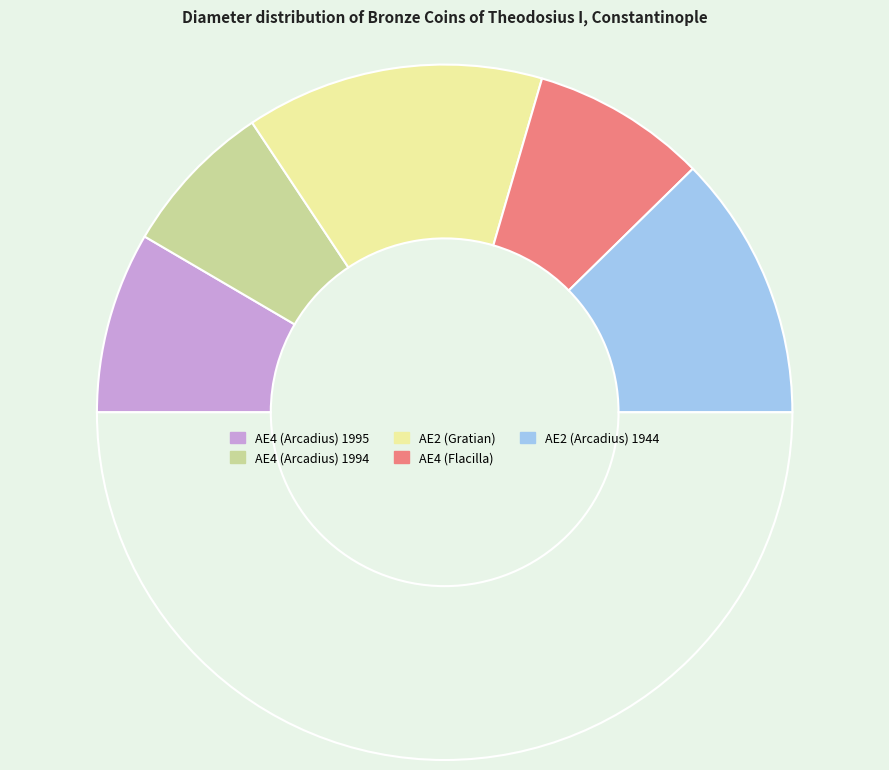

Does any single category account for the majority?

No